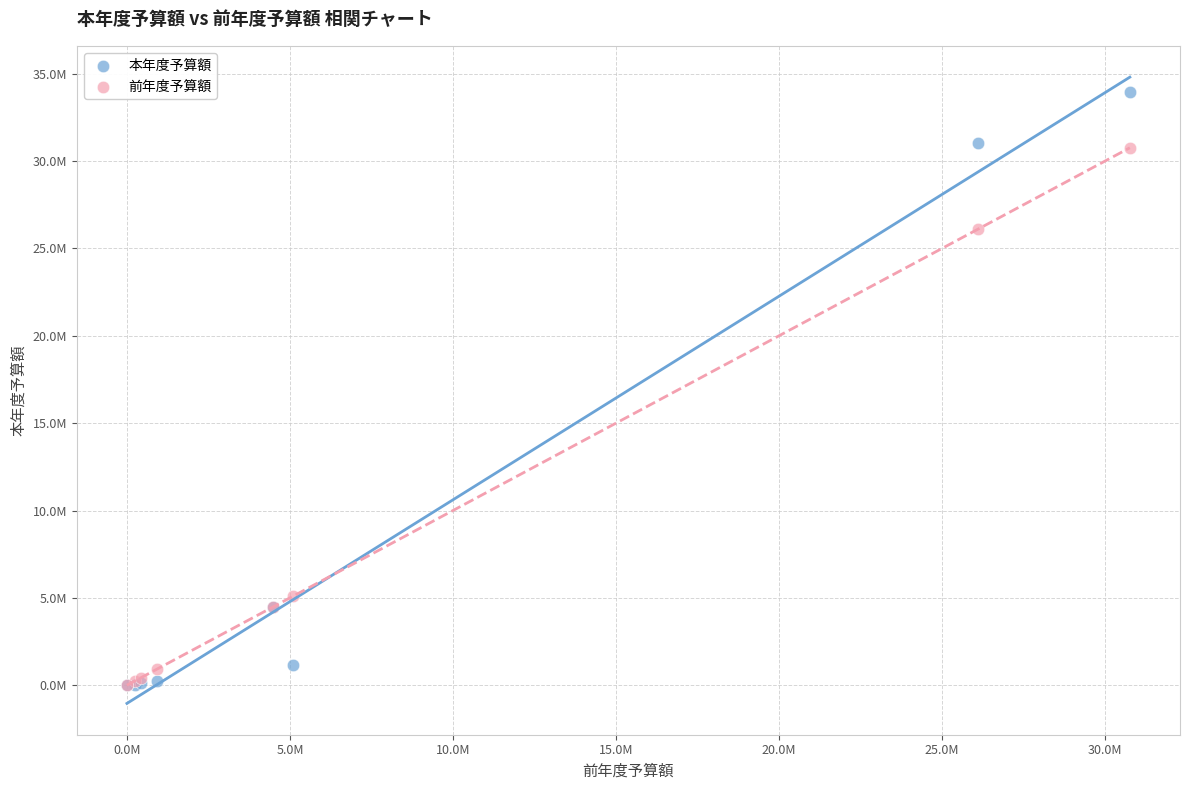

What are all the series names shown in the legend?

本年度予算額, 前年度予算額